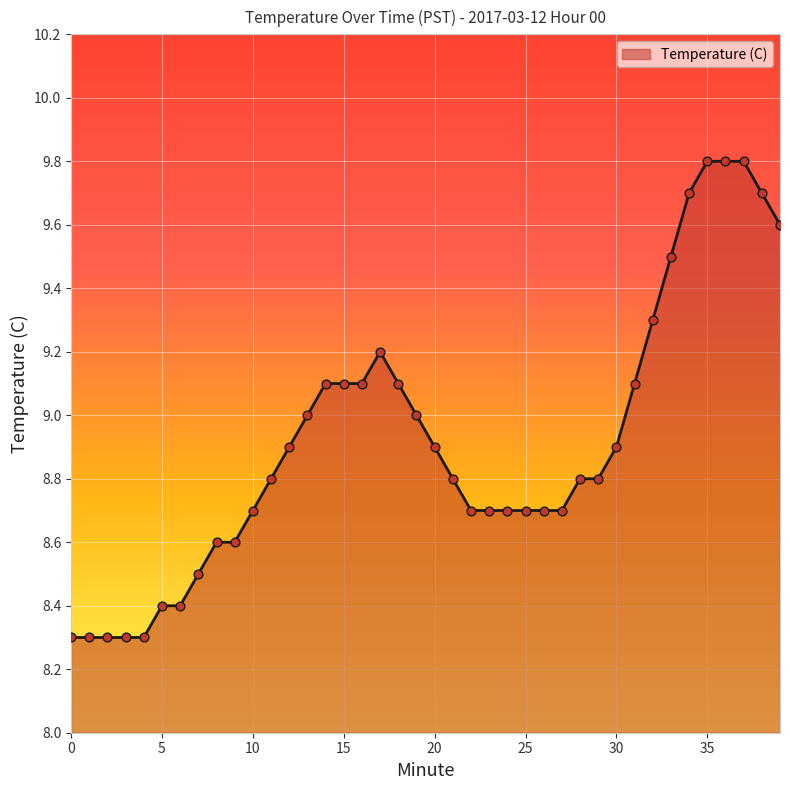

What is the difference between the maximum and minimum values?

1.5